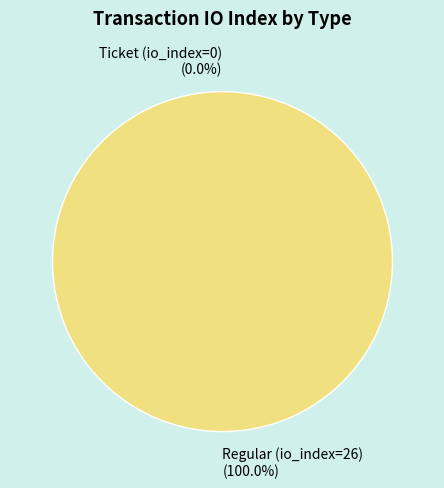

What percentage is the Regular (io_index=26) slice, to the nearest percent?

100%